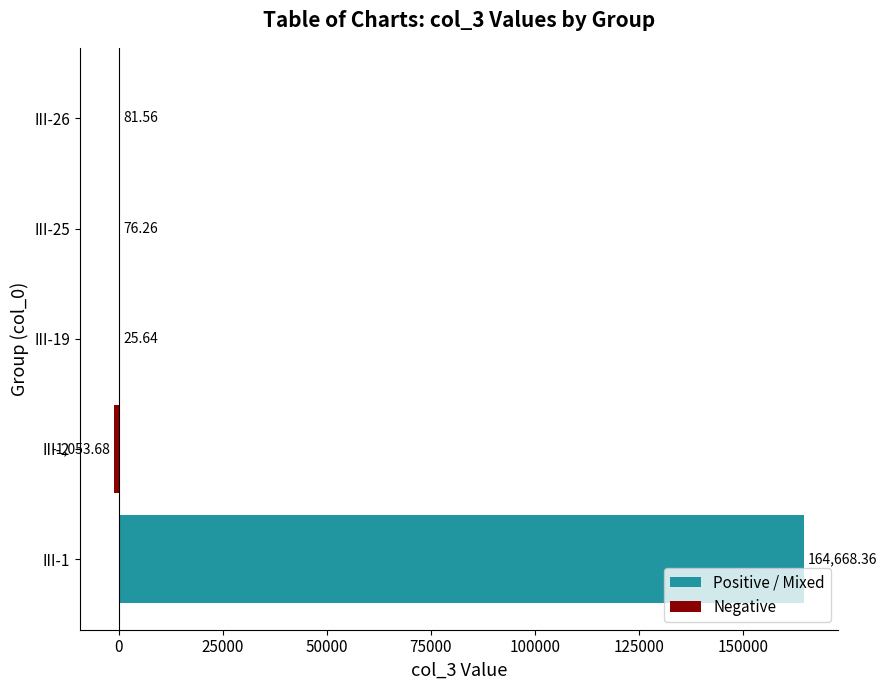

What is the sum of the values at III-2 and III-1?

163614.7